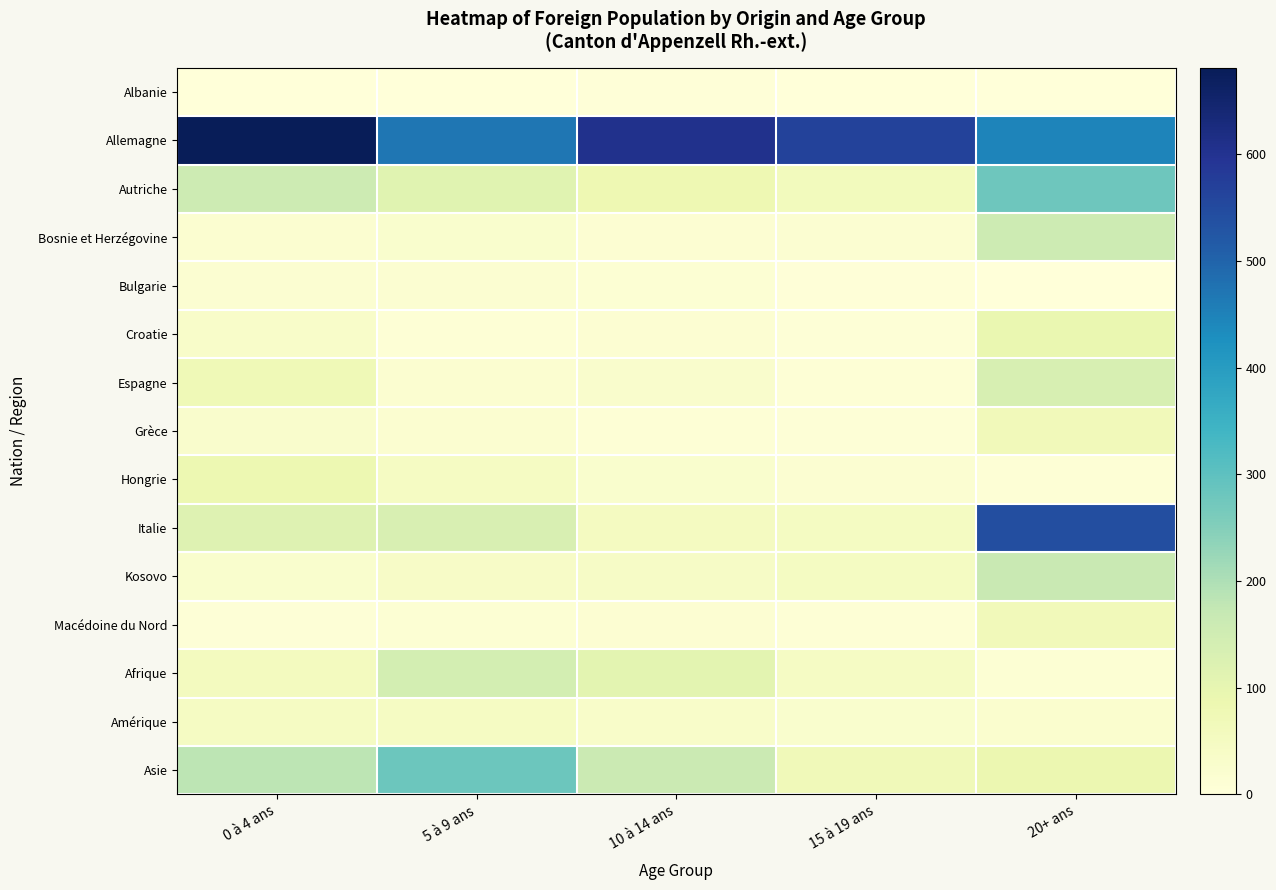

Rank the series at 15 à 19 ans from lowest to highest value.

Albanie, Bulgarie, Croatie, Grèce, Espagne, Macédoine du Nord, Bosnie et Herzégovine, Hongrie, Amérique, Afrique, Italie, Kosovo, Autriche, Asie, Allemagne